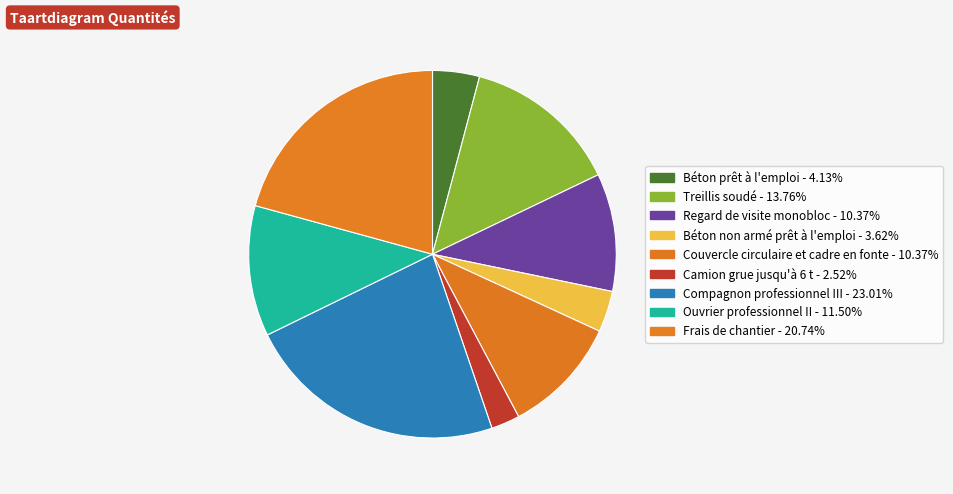

Which has a higher value, Camion grue jusqu'à 6 t or Couvercle circulaire et cadre en fonte?

Couvercle circulaire et cadre en fonte